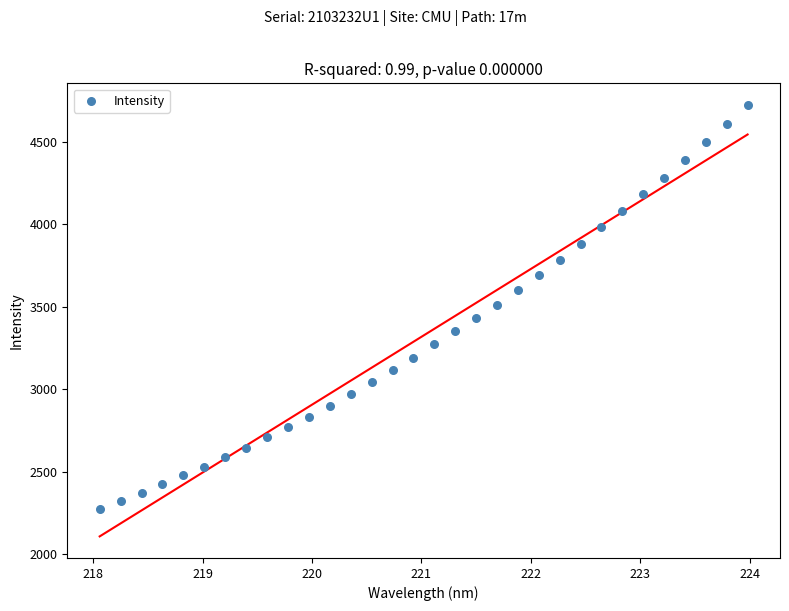

What is the range of Y values (max minus min)?

2446.8